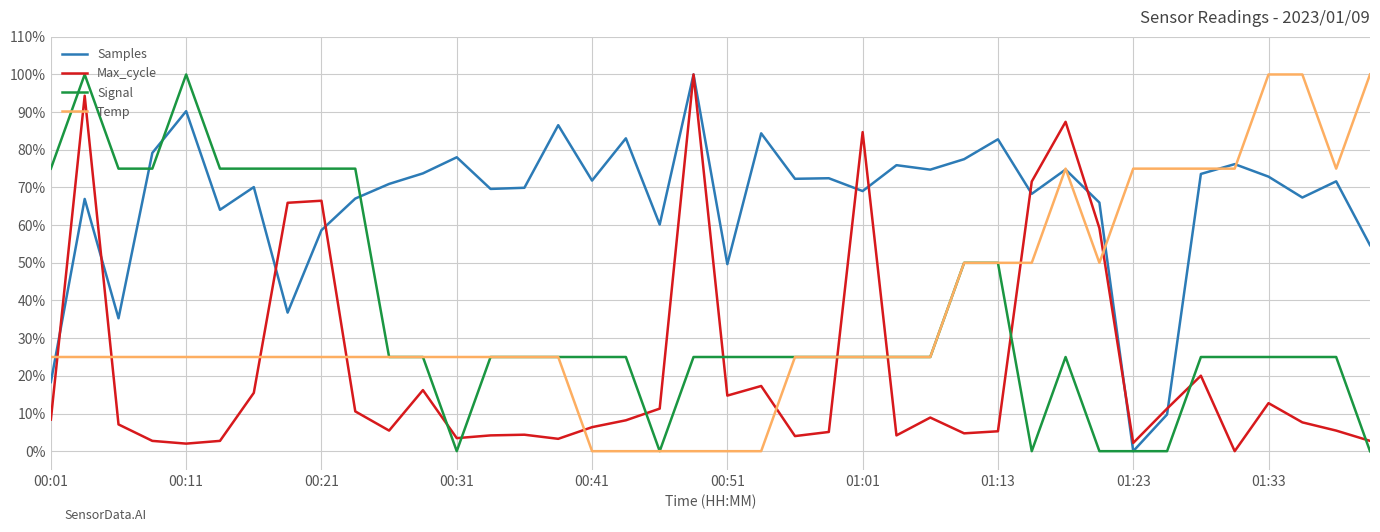

In Temp, how many points are lower than both neighbors (excluding endpoints)?

2